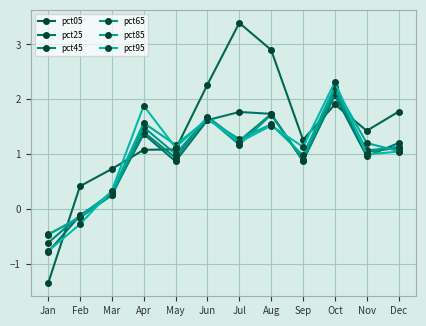

At which category does pct45 reach its first local valley?

May